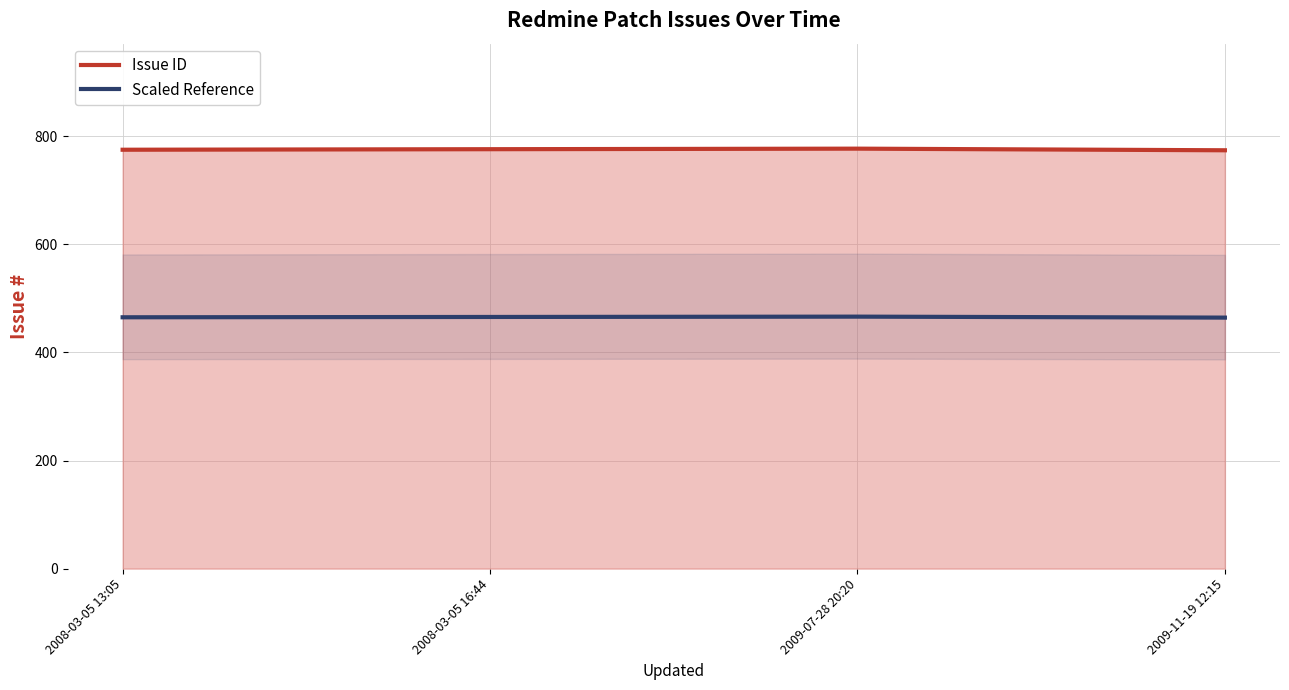

Rank the series by their average value, from highest to lowest.

Issue ID, Scaled Reference